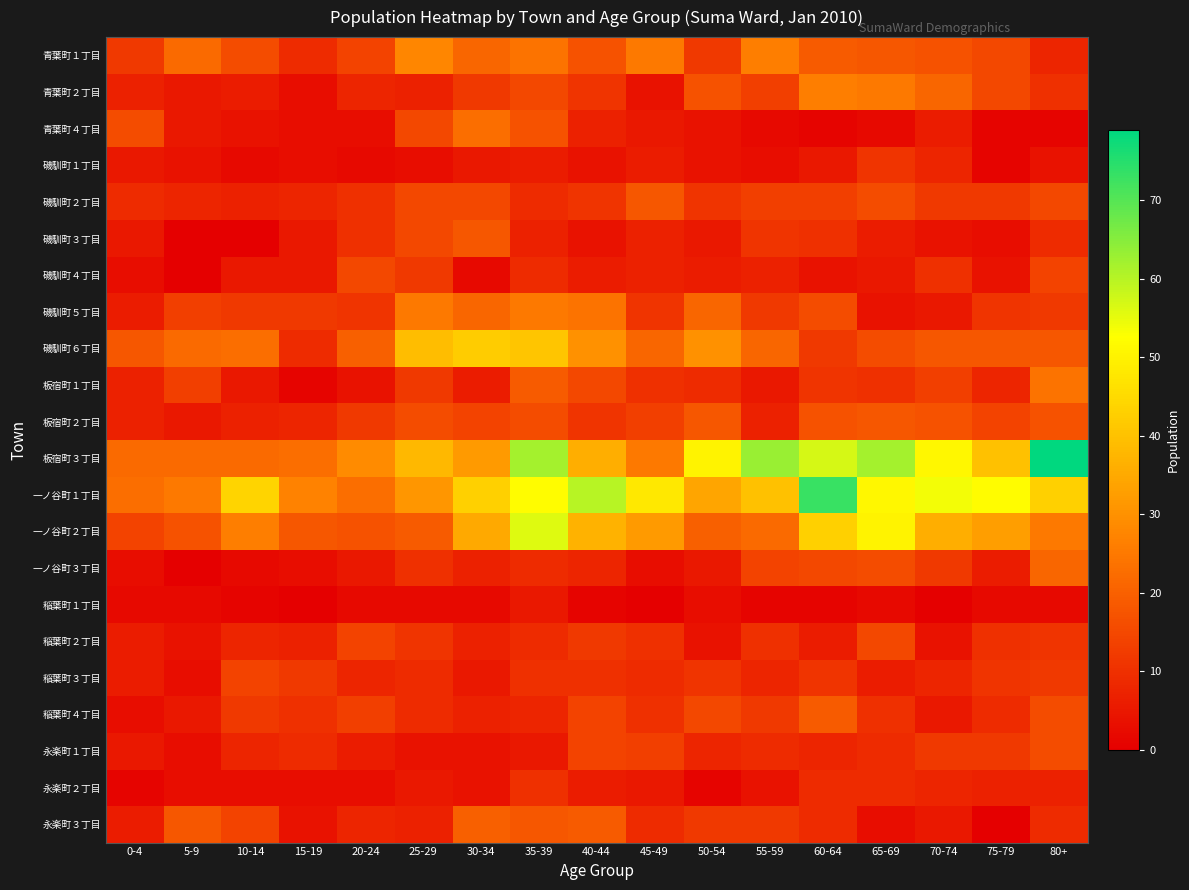

What is the greatest value displayed?

79